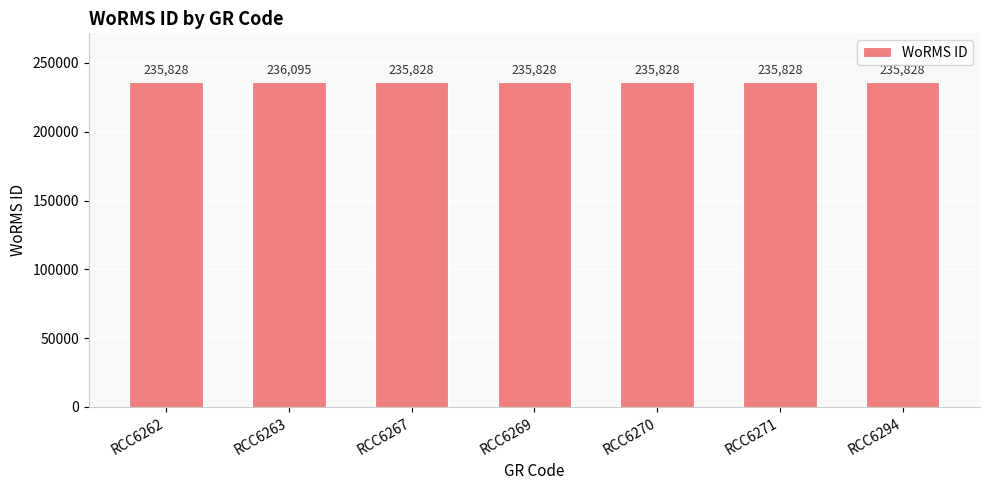

What is the value of the 6th bar from the left?

235828